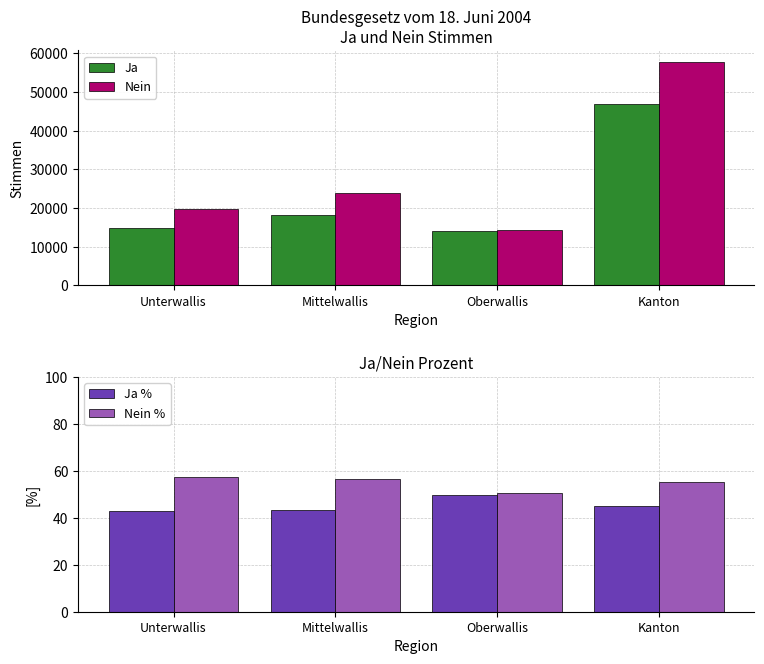

What is the highest value of the Ja % series?

49.6